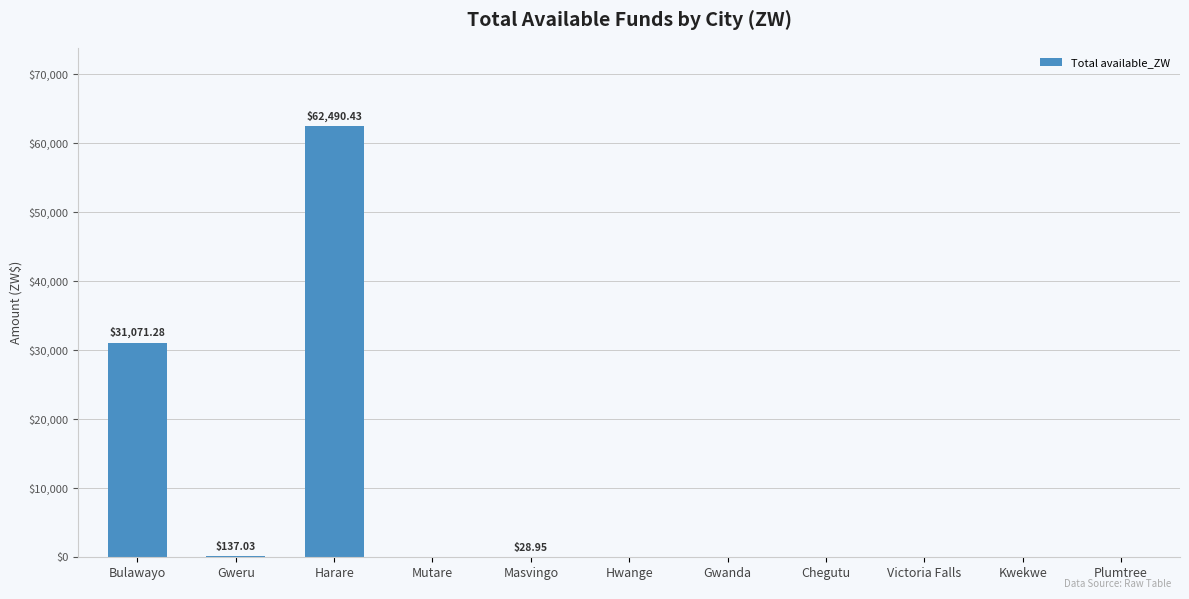

What is the sum of all values?

93727.7